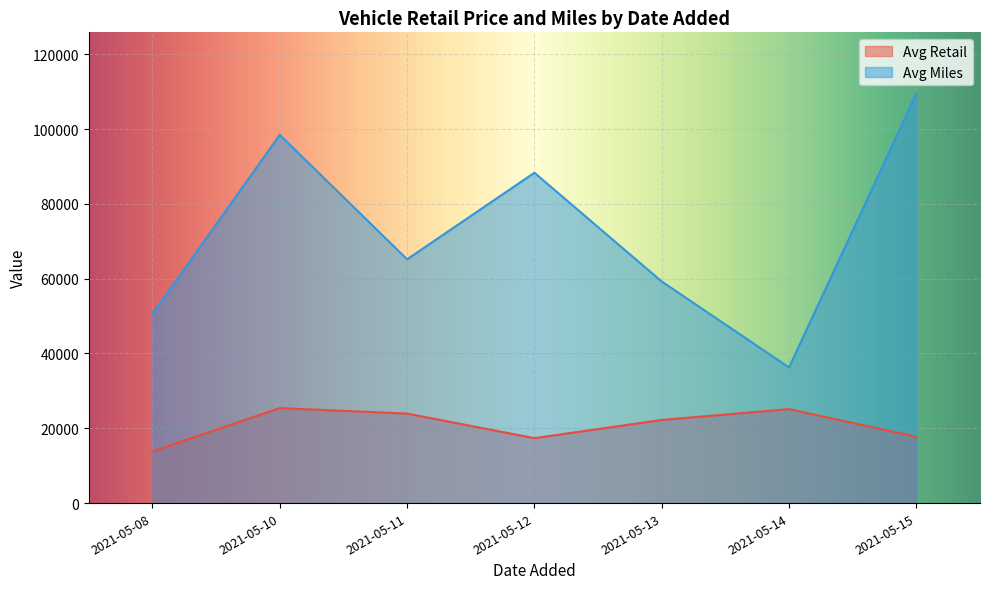

Which series ends up on top after the final intersection of Avg Retail and Avg Miles?

Avg Miles